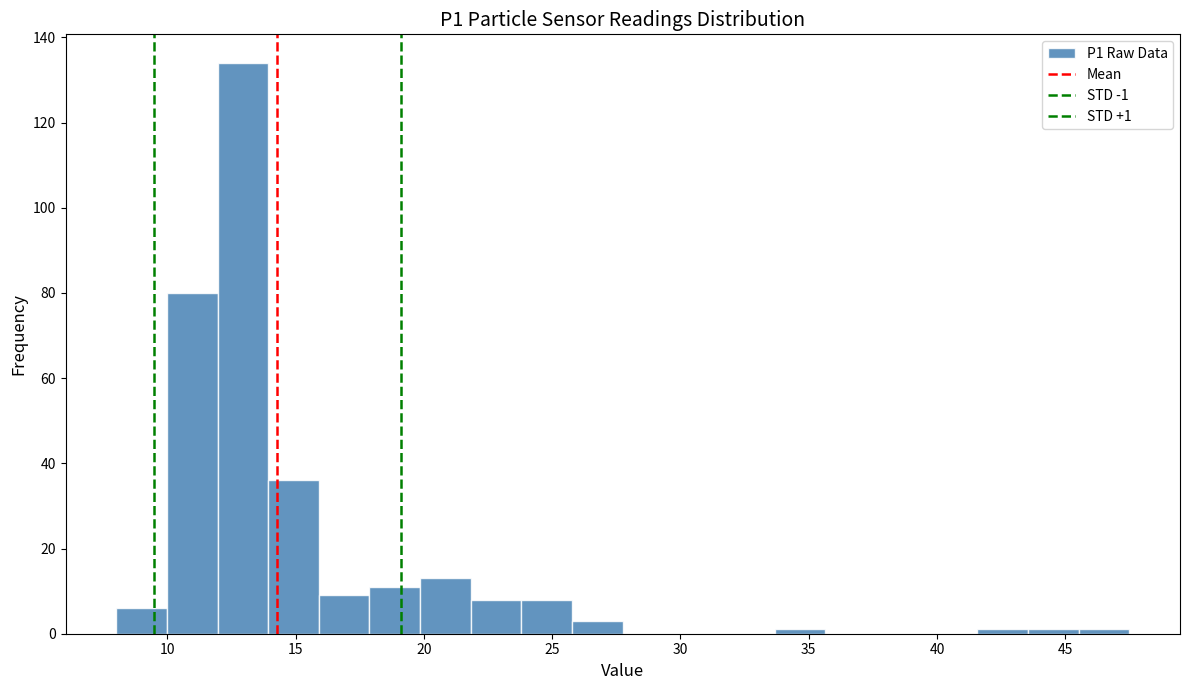

Around what value on the x-axis is the tallest bar? Give the approximate position of its centre, as read against the axis.

13.0